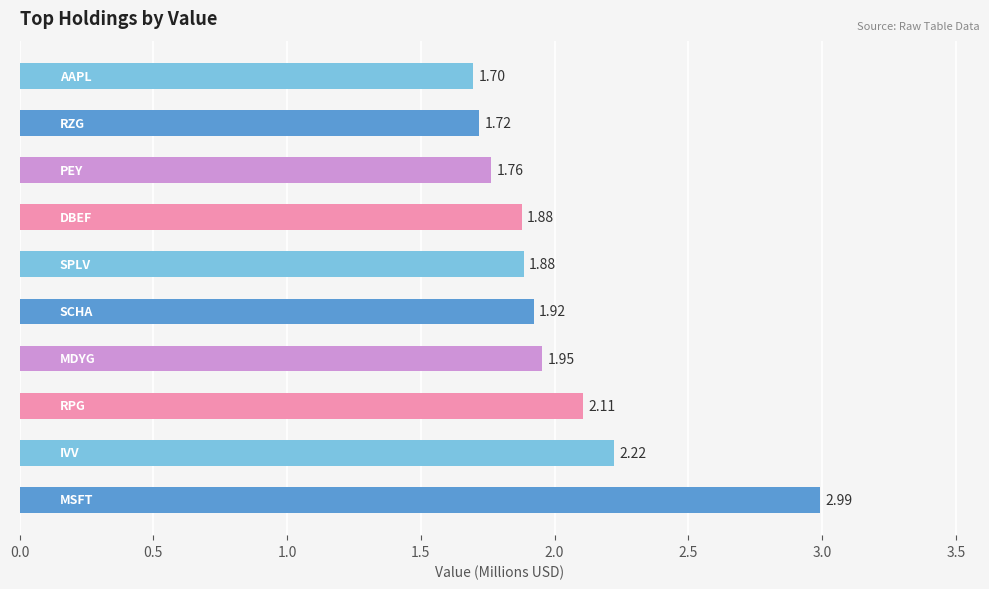

What is the difference between the maximum and minimum values?

1.3